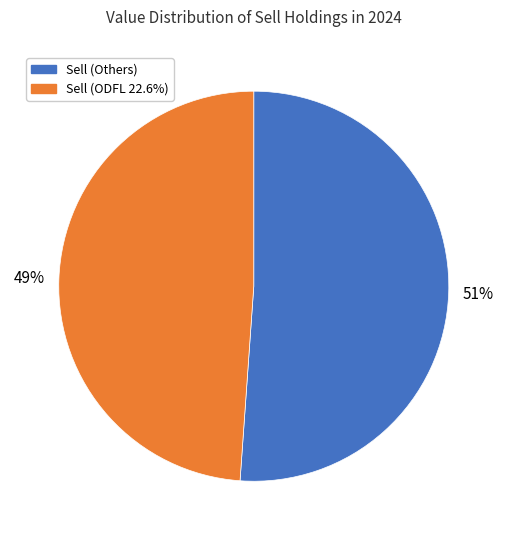

Is there a majority slice in this chart?

Yes